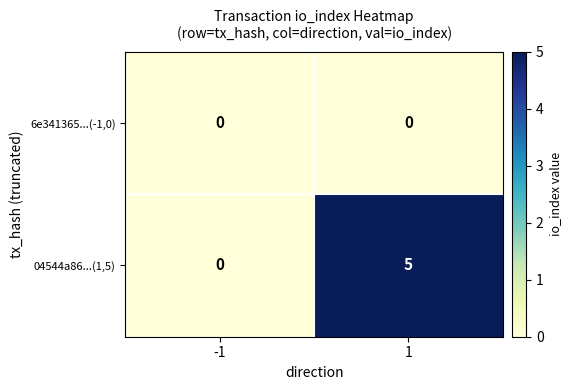

Is it true that 6e341365...(-1,0) equals 0 at -1?

True